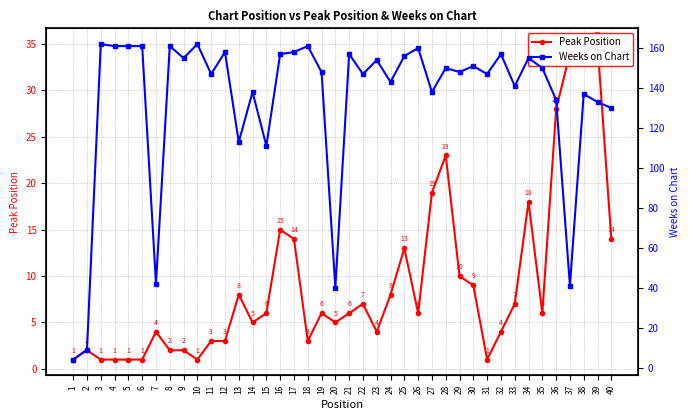

Where does the Weeks on Chart series first go above 150?

3